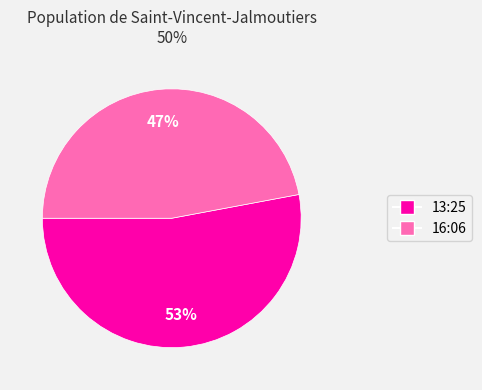

Is there any slice that represents more than half of the pie?

Yes